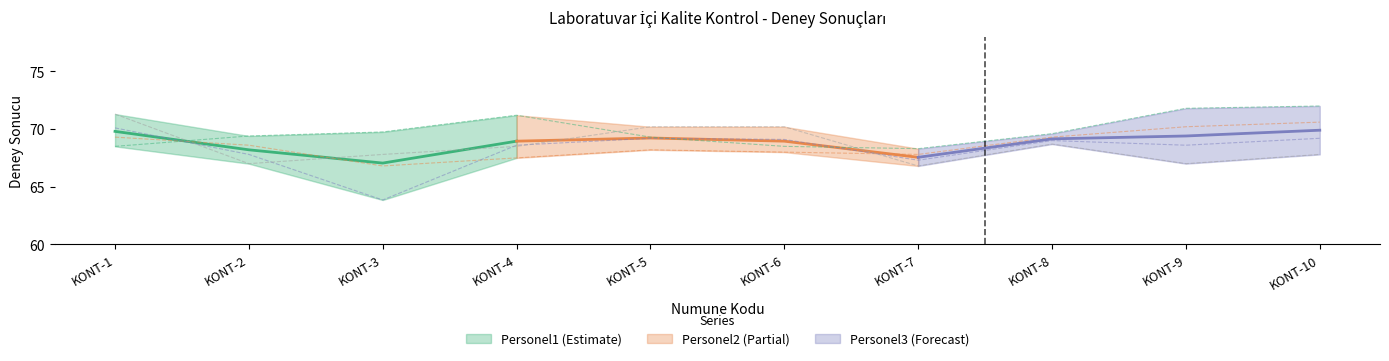

Where is Personel4 nearest to the value 69?

KONT-8